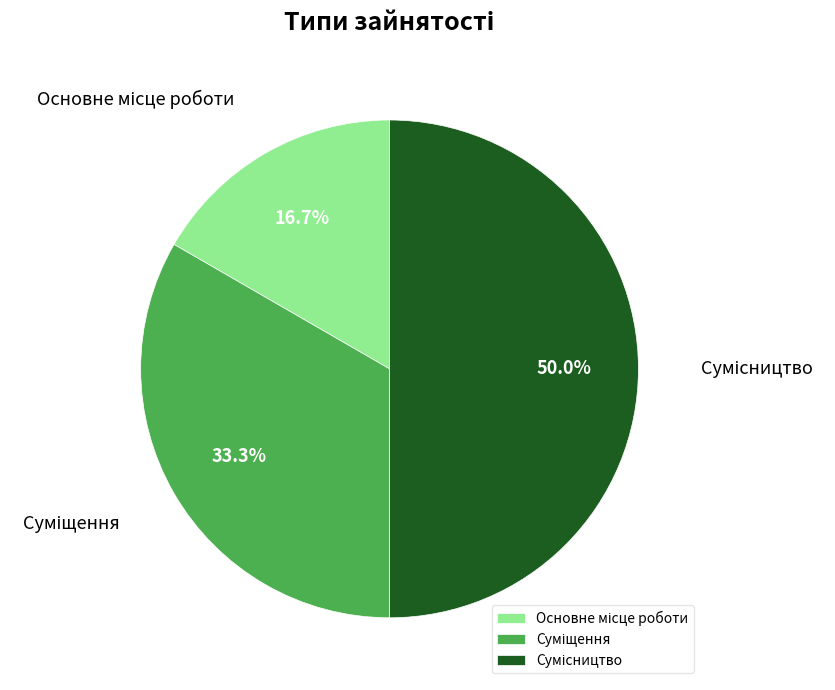

Count the number of slices in the pie.

3